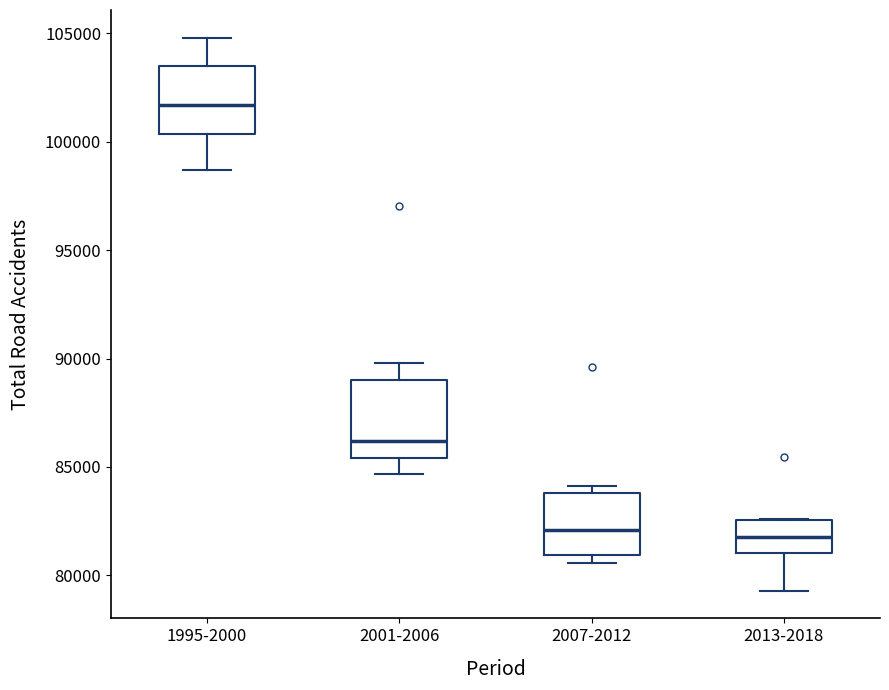

Reading left to right, read every box against the y-axis: the position of its median line, the range the box covers, and the ends of its whiskers. The values are not printed on the chart, so give them approximately, as read against the axis.

1995-2000: median 101500, box 100500 to 103500, whiskers 98500 to 105000
2001-2006: median 86000, box 85500 to 89000, whiskers 84500 to 90000
2007-2012: median 82000, box 81000 to 84000, whiskers 80500 to 84000 (just above the box's upper edge)
2013-2018: median 82000, box 81000 to 82500, whiskers 79500 to 82500